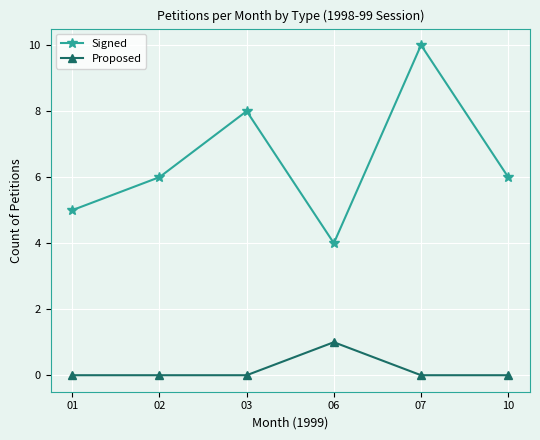

What is the sum of the Signed values at 03 and 07?

18